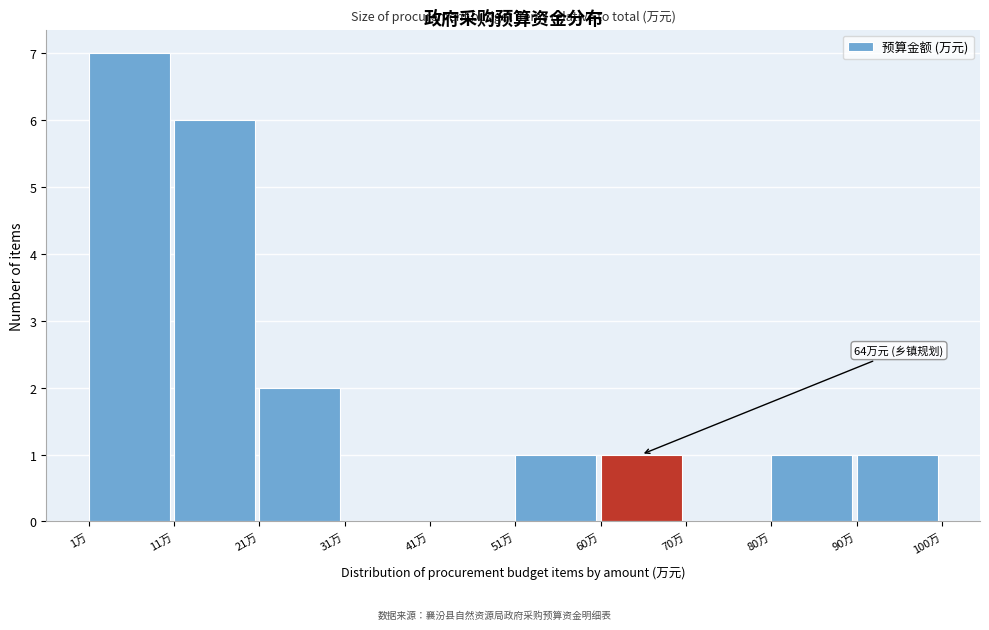

Which range on the x-axis has the tallest bar?

1 to 11